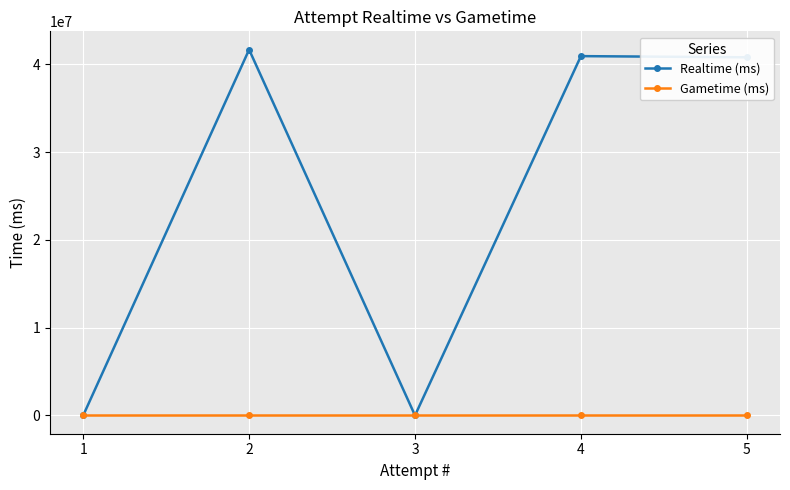

What is the sum of the Realtime (ms) values at 4 and 5?

81729420